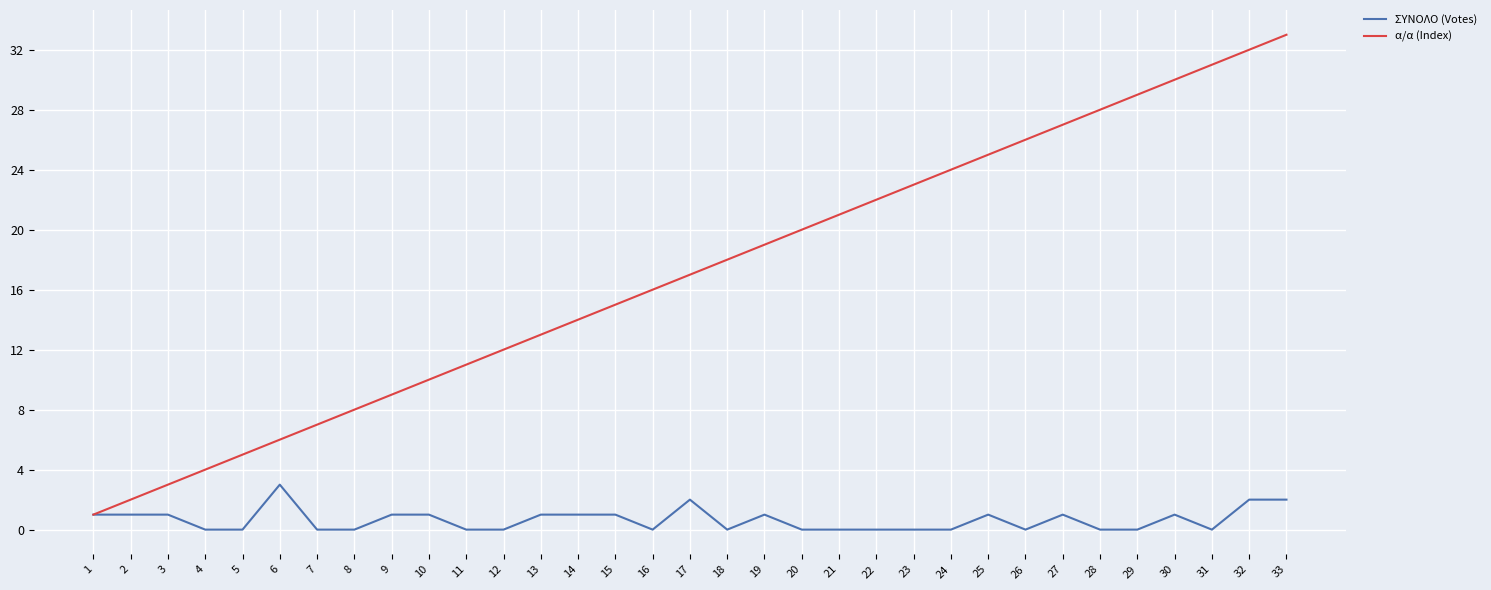

What is the difference between the maximum and minimum values in the ΣΥΝΟΛΟ (Votes) series?

3